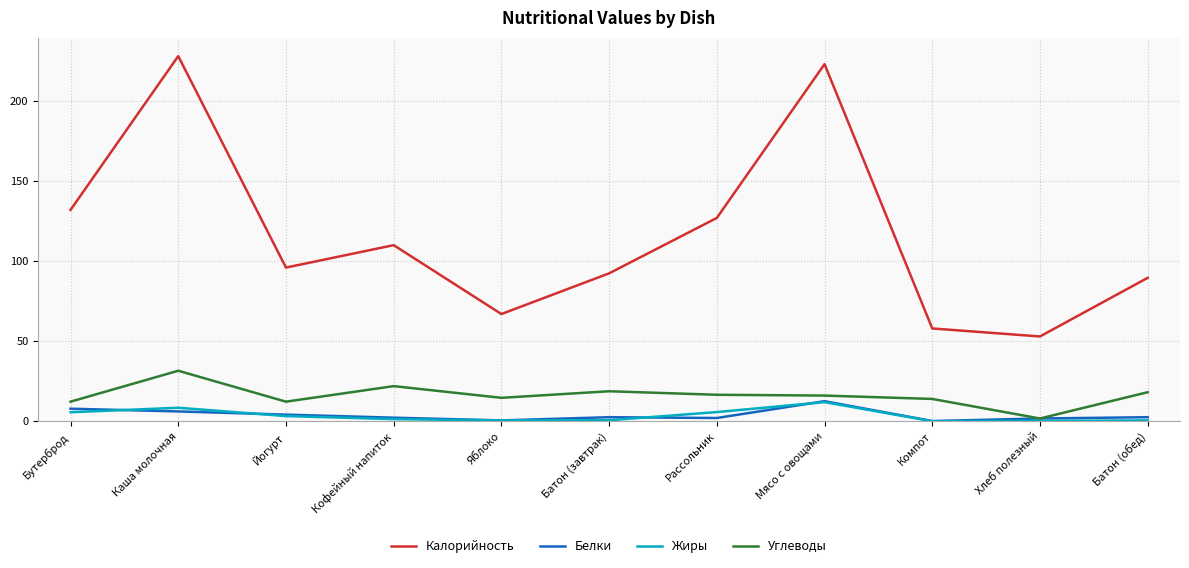

Which category has the highest value in the Жиры series?

Мясо с овощами